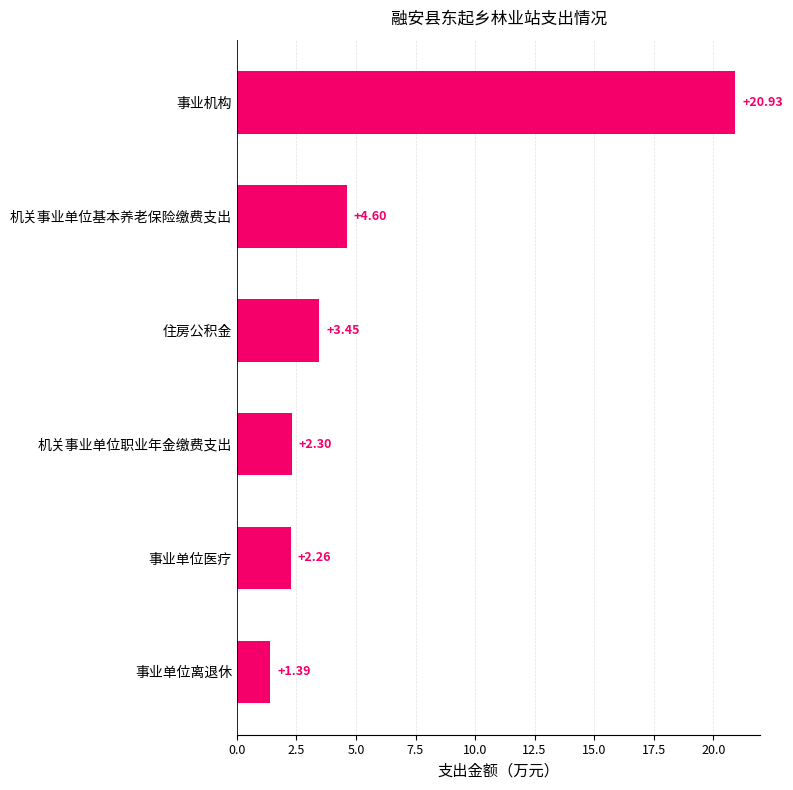

What is the label of the 1st bar from the top?

事业机构